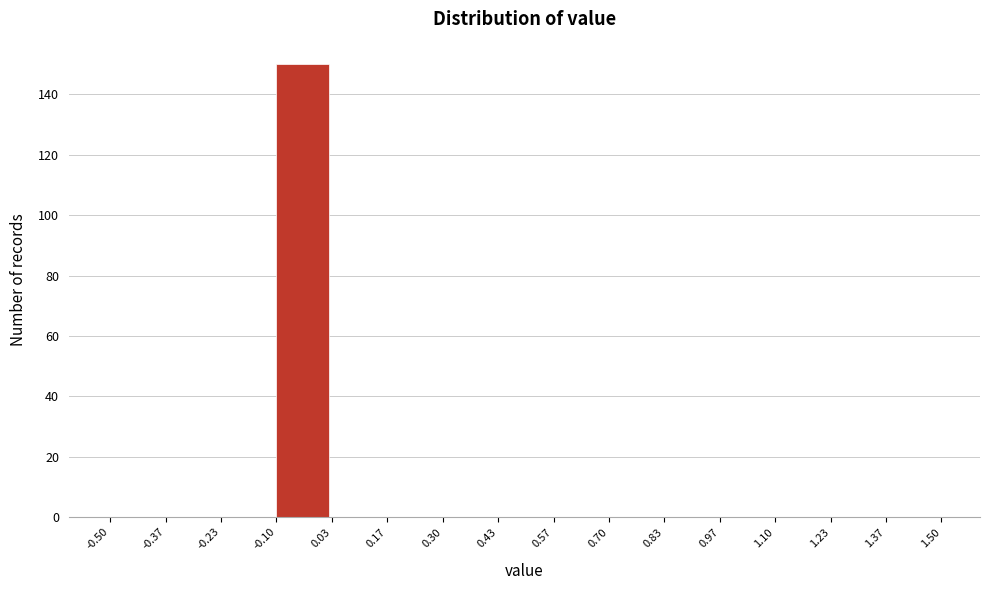

Reading left to right, list every bar in this chart as the range it spans on the x-axis followed by its height. The values are not printed on the chart, so give them approximately, as read against the axis.

-0.50 to -0.37: 0
-0.37 to -0.23: 0
-0.23 to -0.10: 0
-0.10 to 0.03: 150
0.03 to 0.17: 0
0.17 to 0.30: 0
0.30 to 0.43: 0
0.43 to 0.57: 0
0.57 to 0.70: 0
0.70 to 0.83: 0
0.83 to 0.97: 0
0.97 to 1.10: 0
1.10 to 1.23: 0
1.23 to 1.37: 0
1.37 to 1.50: 0